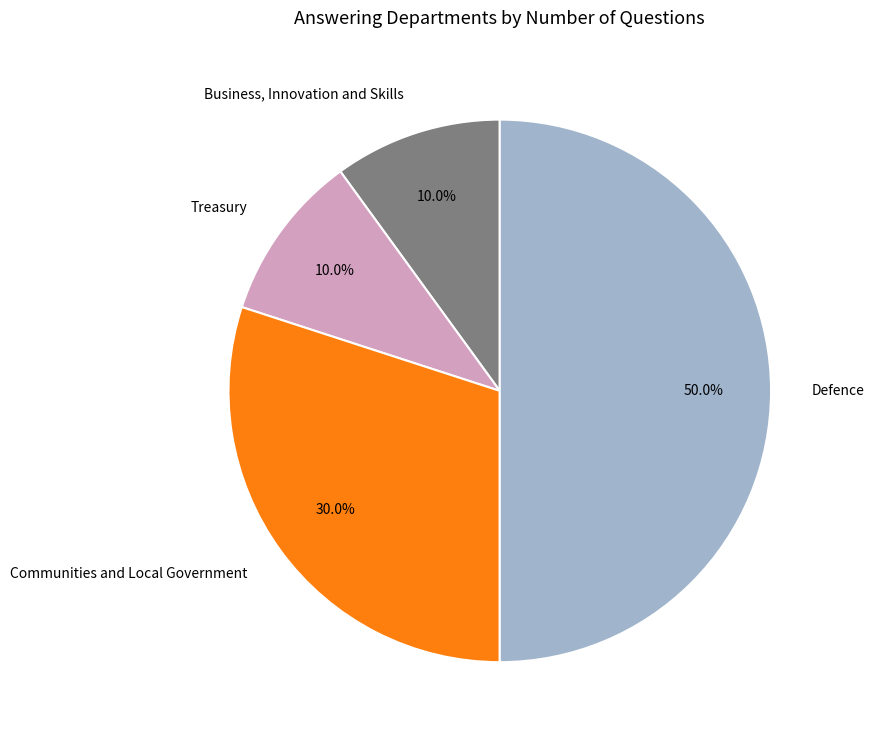

What portion of the pie excludes Business, Innovation and Skills?

90.0%